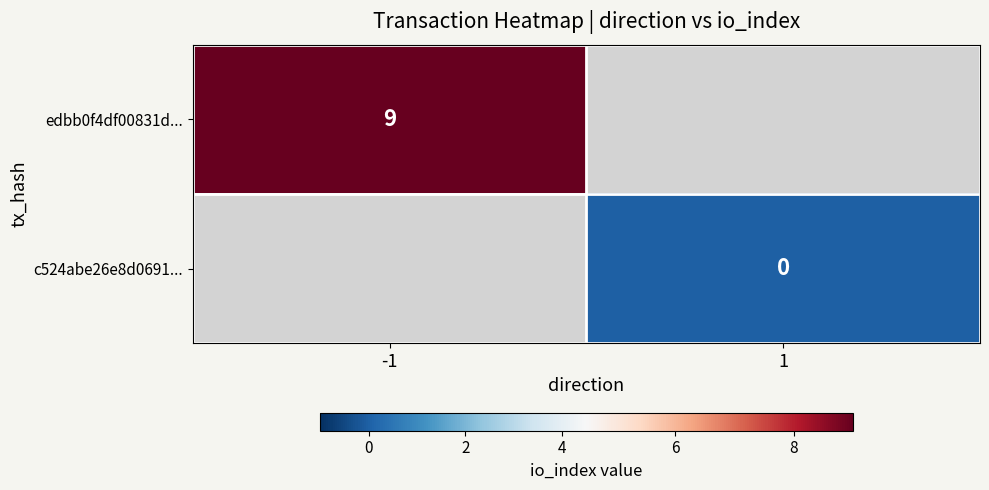

At how many categories does at least one series exceed 1?

1